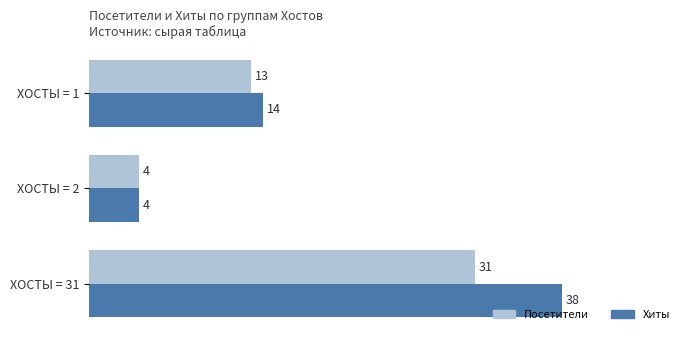

What is the average value of the Посетители series?

16